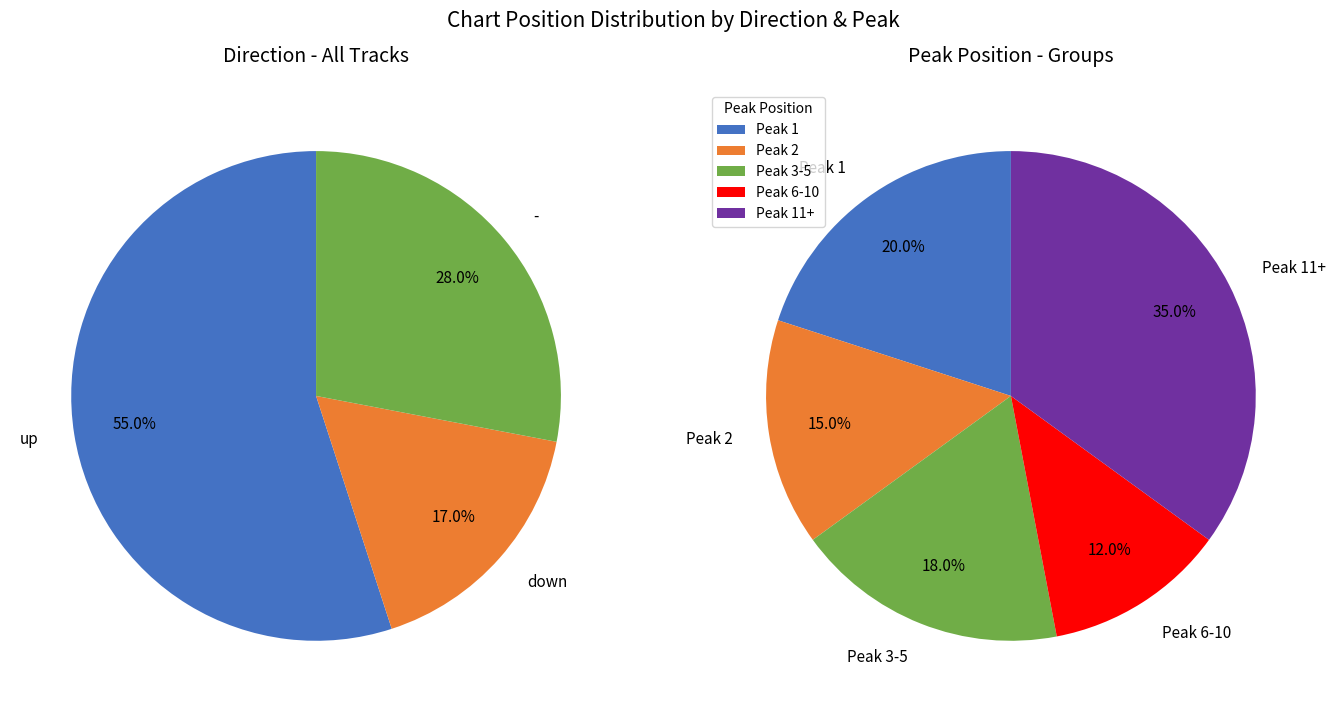

True or false: - accounts for 36% of the total.

False